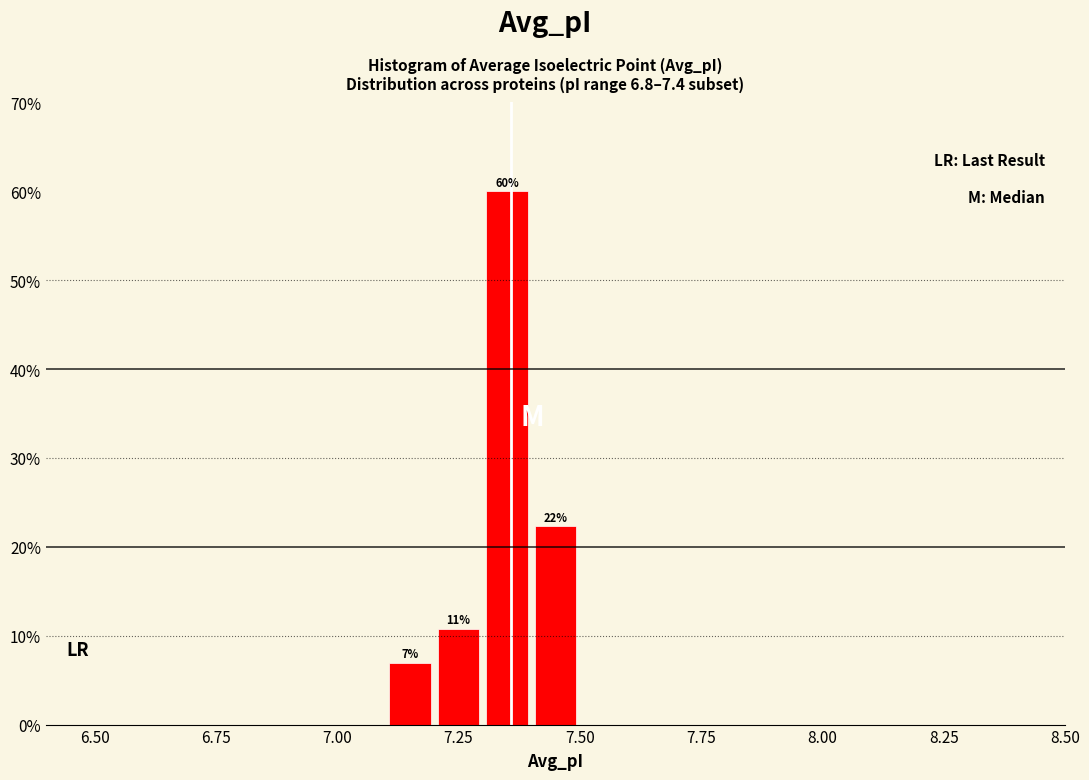

Read against the x-axis, roughly where is the centre of the tallest bar?

7.35